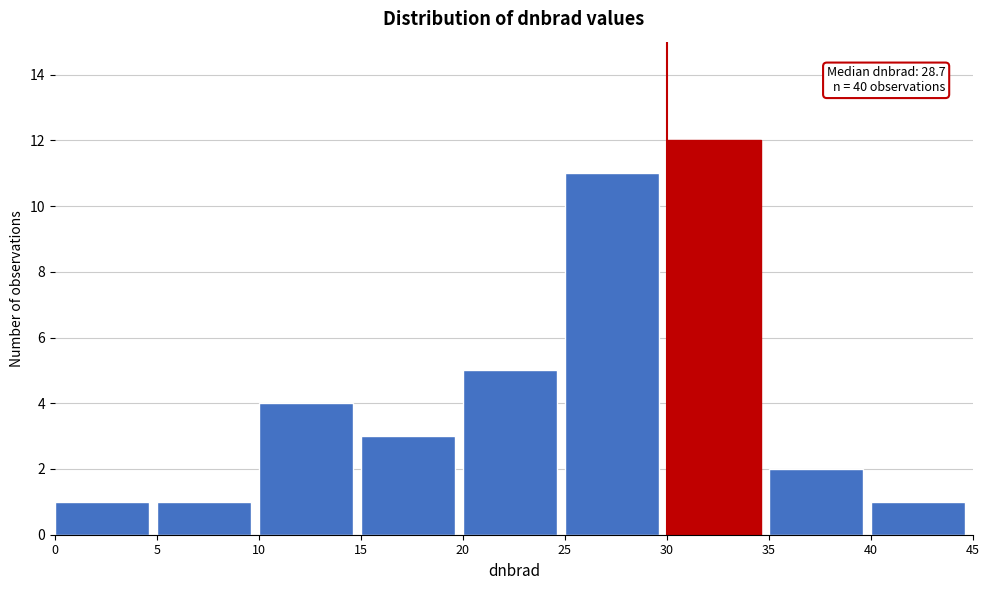

Over which range of the x-axis is the bar tallest?

30 to 35